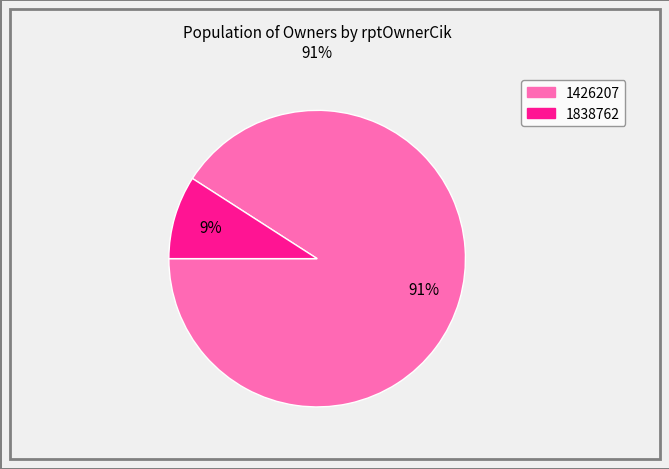

Combined, do 1838762 and 1426207 account for over 50%?

Yes